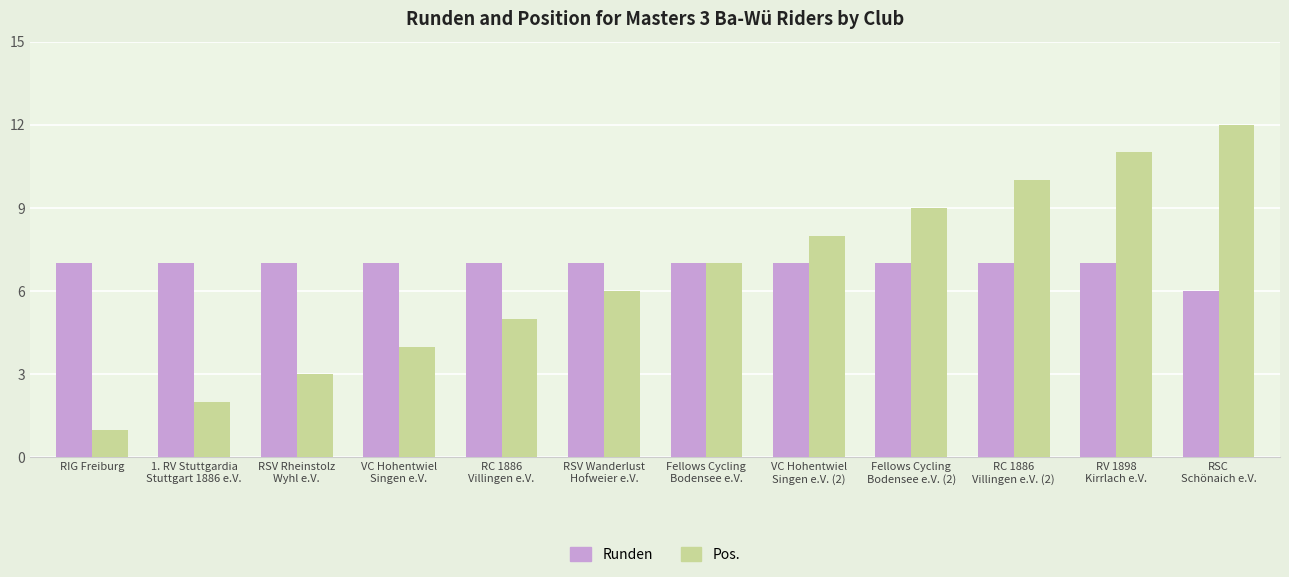

What is the maximum value for Runden?

7